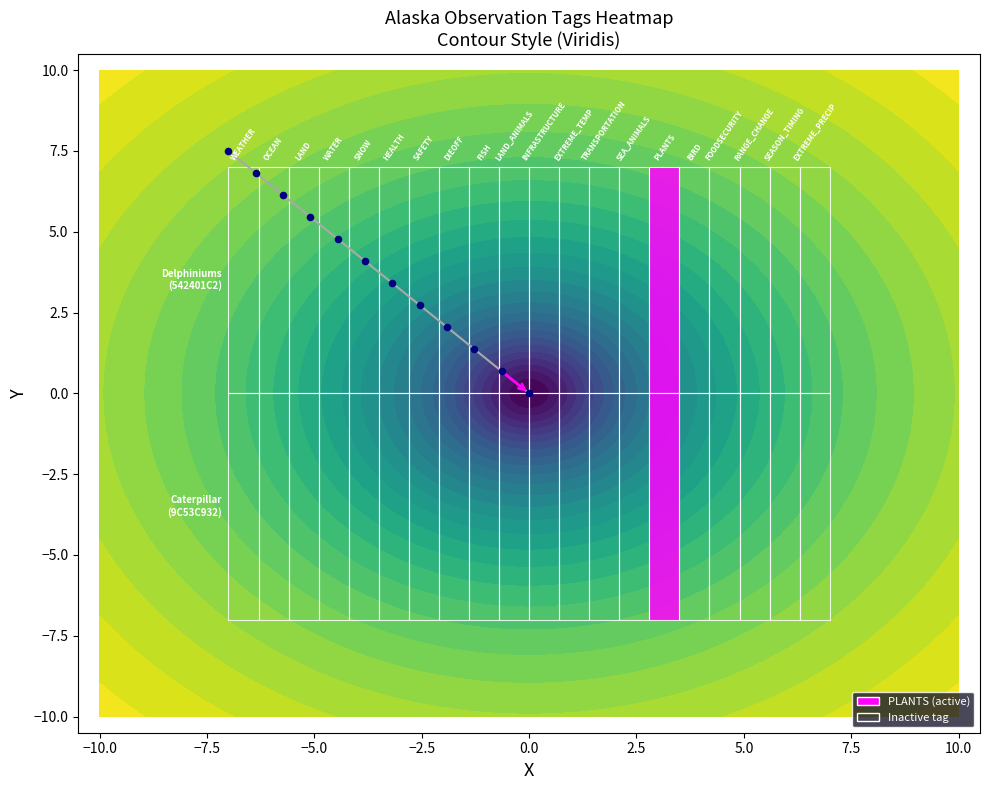

Which series has the widest spread of values?

Observation Path